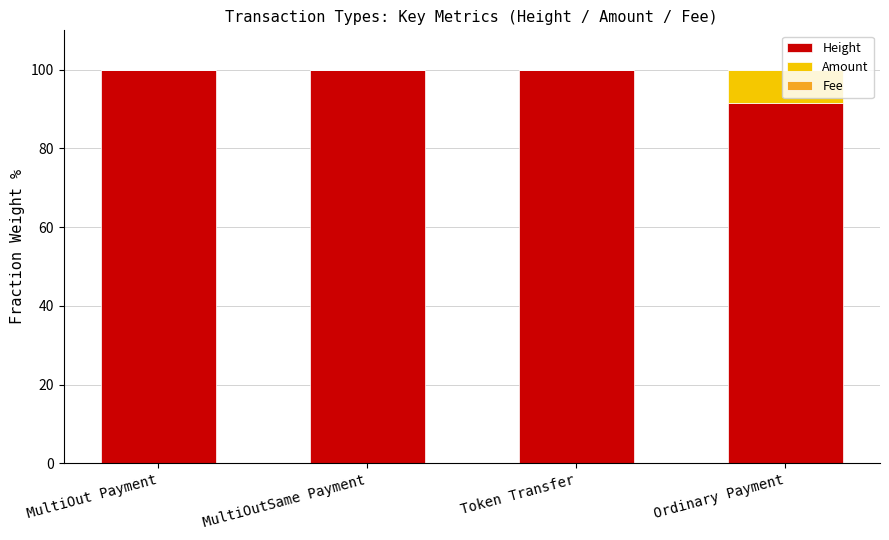

What is the maximum value for Height?

100.0